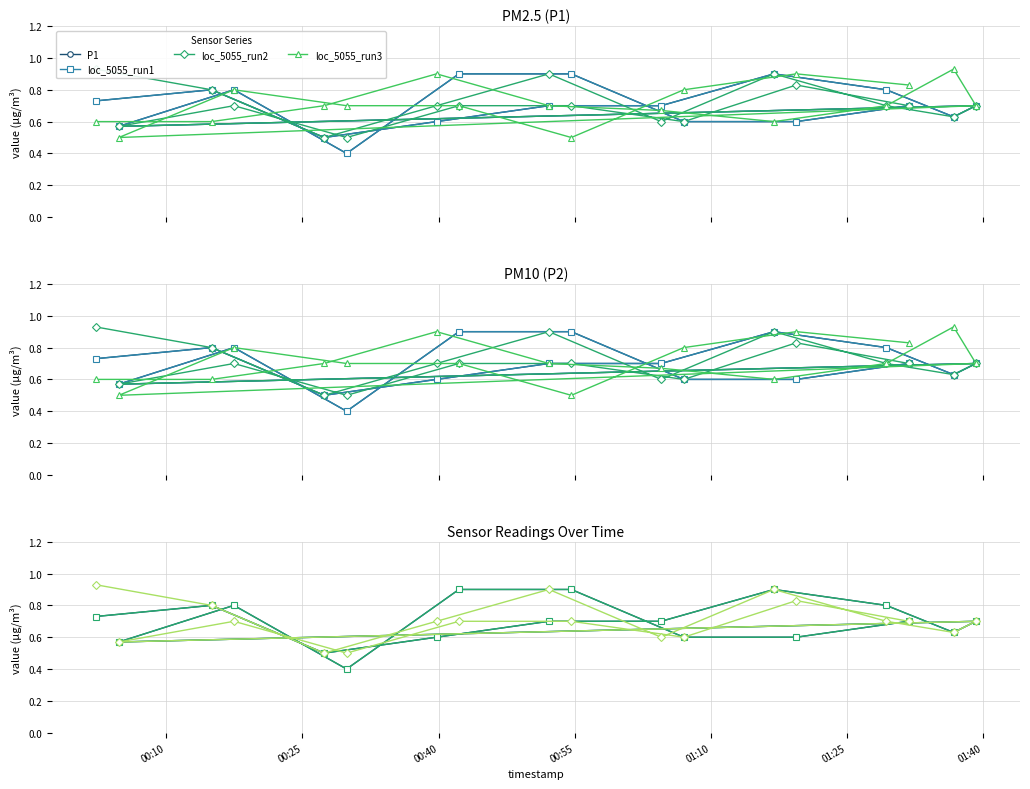

True or false: P2 and P1 intersect in this chart.

False